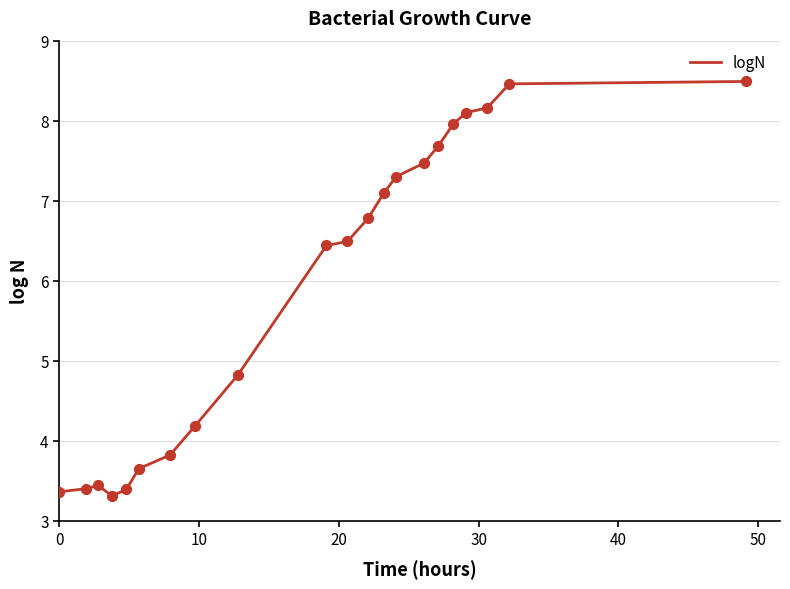

What is the smallest value displayed?

3.3